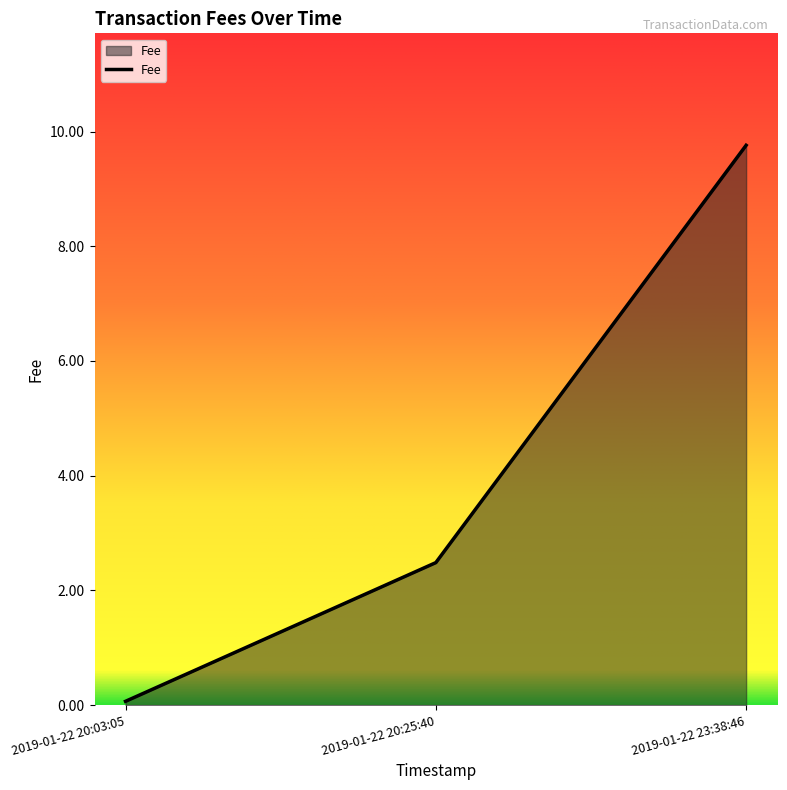

Does the chart have visible grid lines?

No